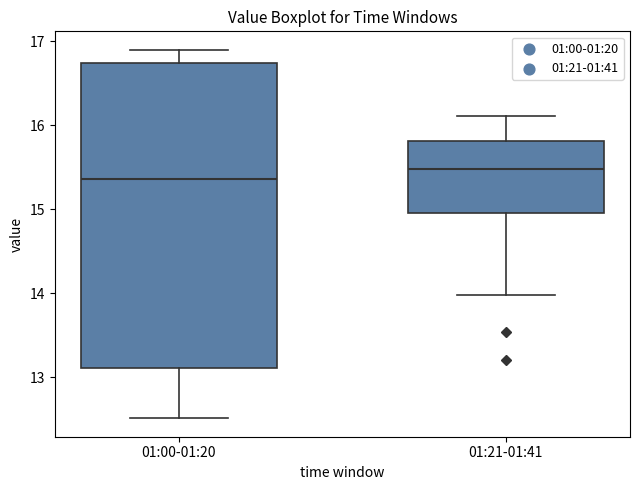

Which box has the highest median line?

01:21-01:41